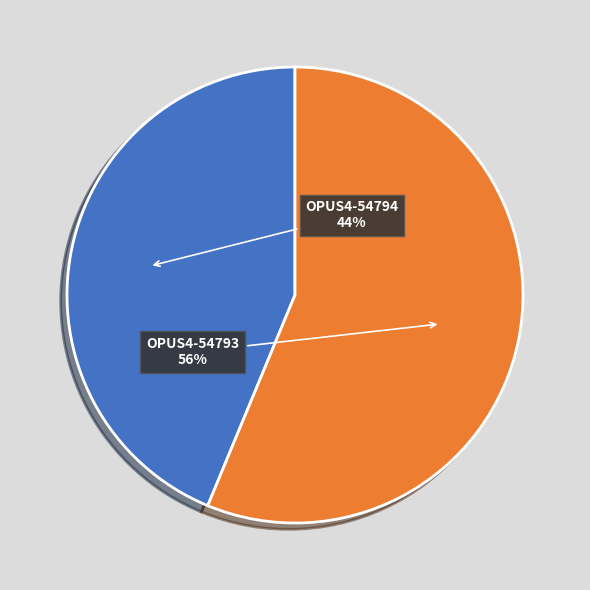

Between OPUS4-54793 and OPUS4-54794, which is larger?

OPUS4-54793